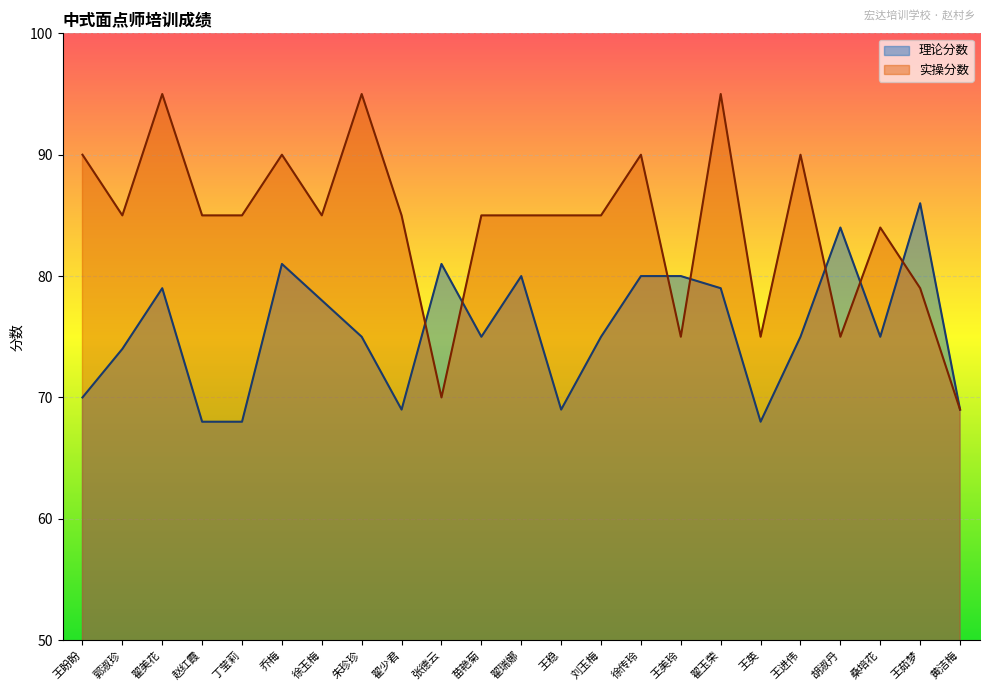

Is it true that 实操分数 equals 95 at 翟玉荣?

True